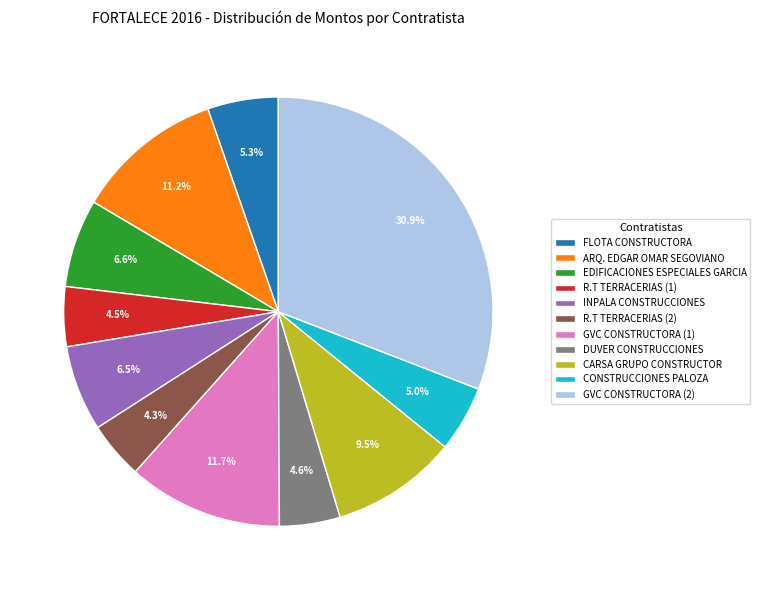

How many segments does this pie chart have?

11